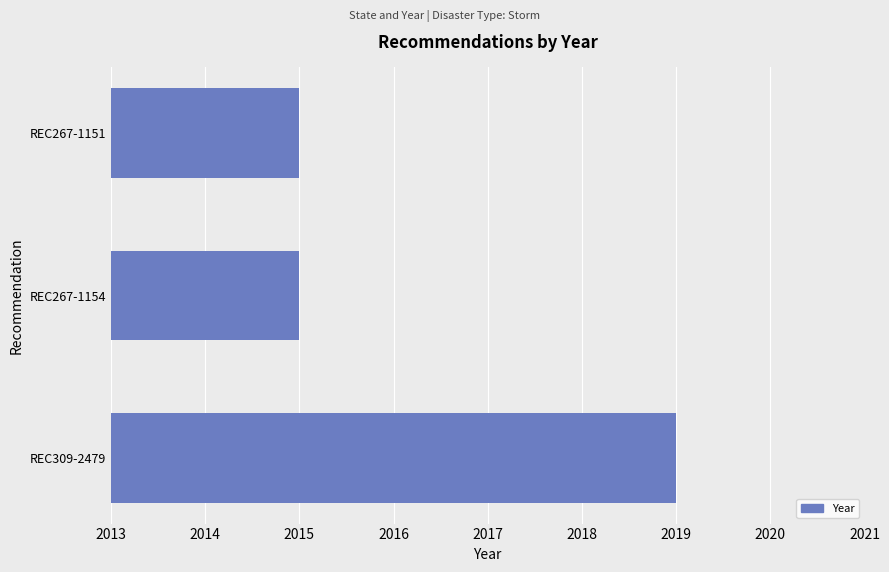

Reading bottom to top, list all the values displayed in this chart.

REC309-2479=2019	REC267-1154=2015	REC267-1151=2015